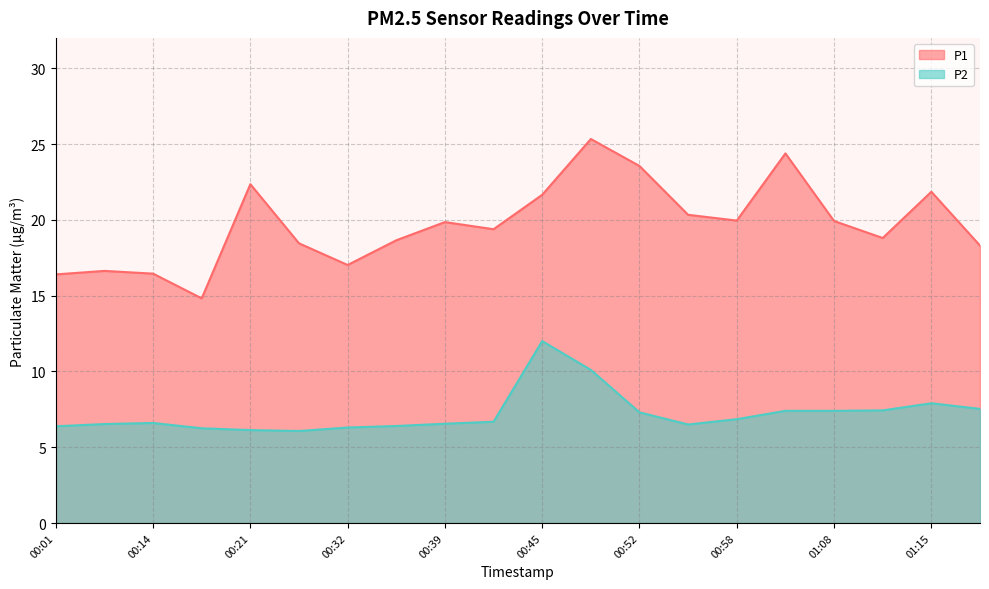

What is the average value of the P1 series?

19.7